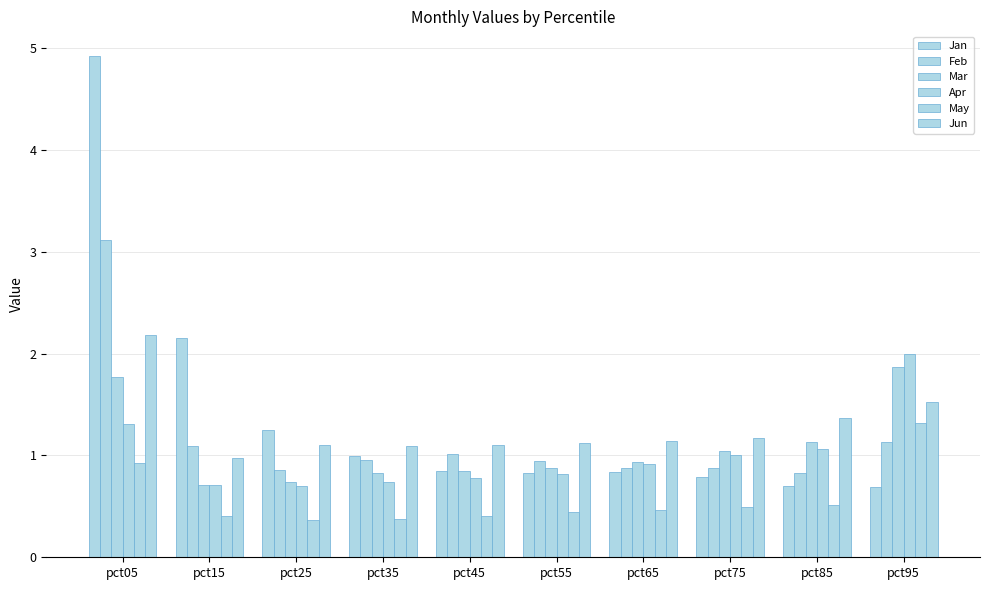

How many series are shown in this chart?

6